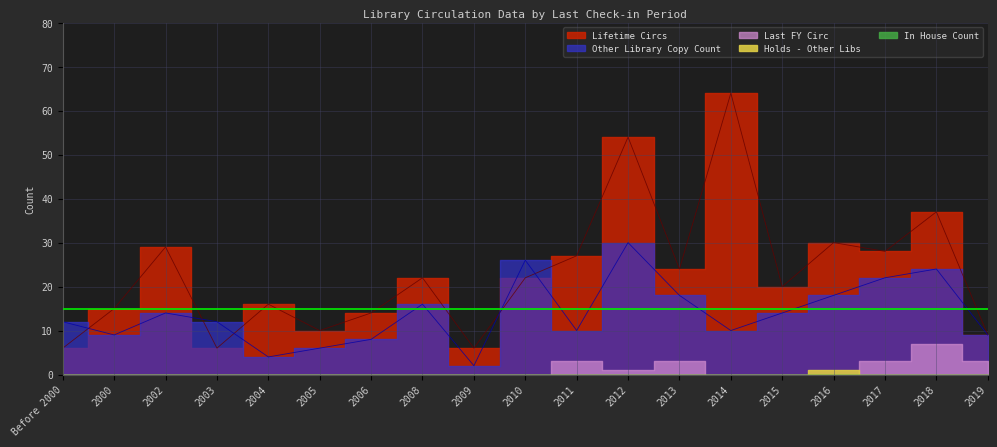

What is the label of the 13th point from the right?

2006